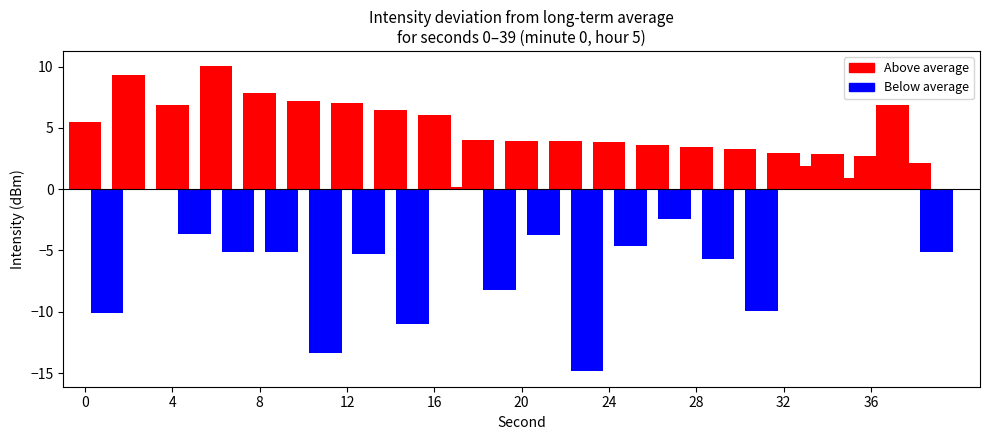

Which series has the largest total across all categories?

Above average